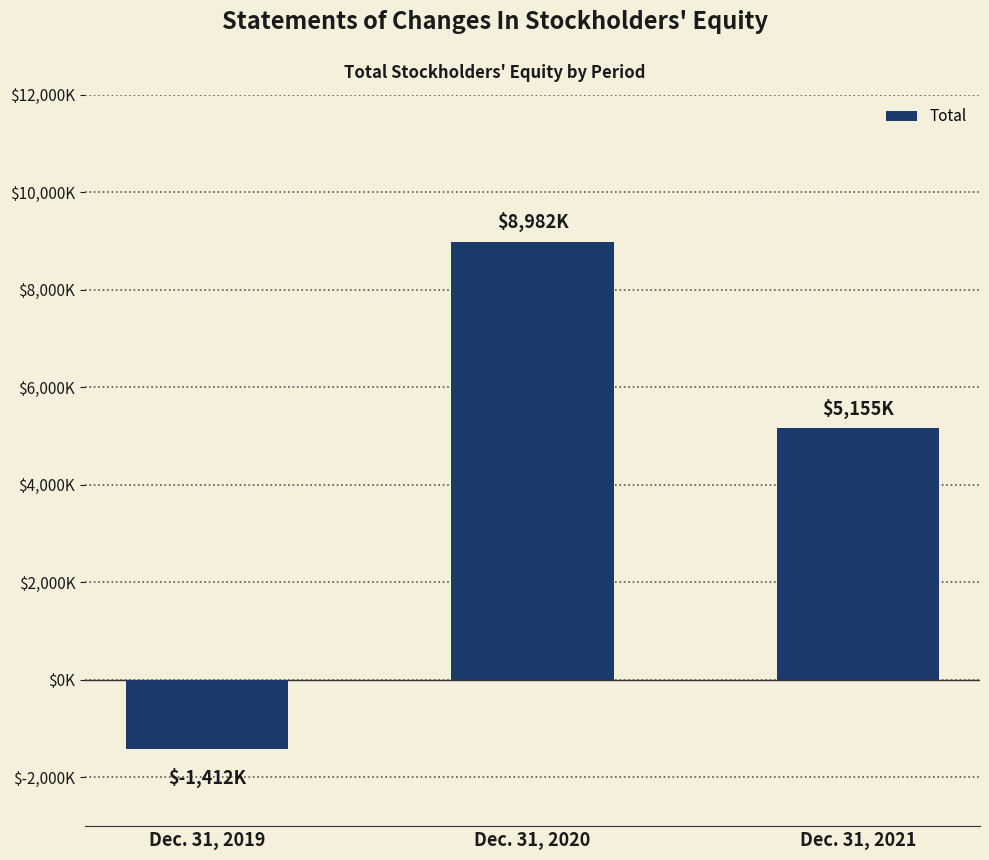

Is it true that the value at Dec. 31, 2019 is -1412?

True